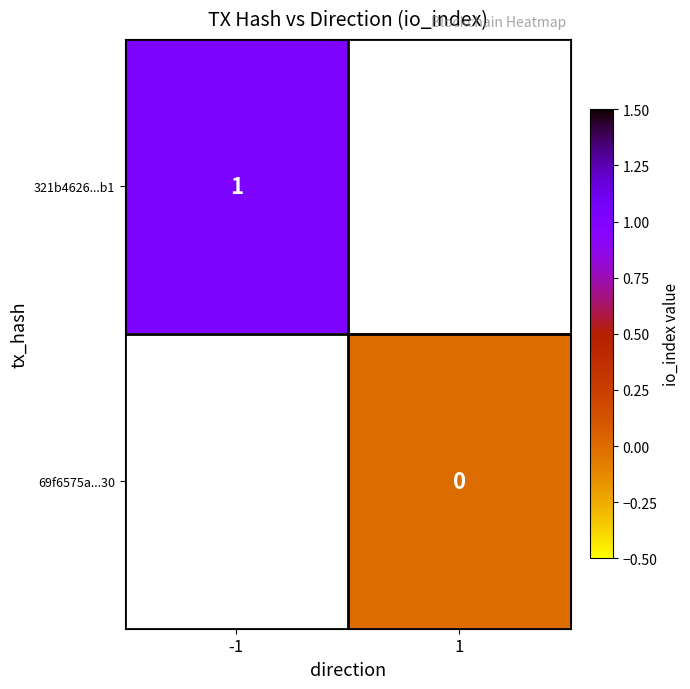

The 321b4626...b1 series shows 1 at -1. True or false?

True